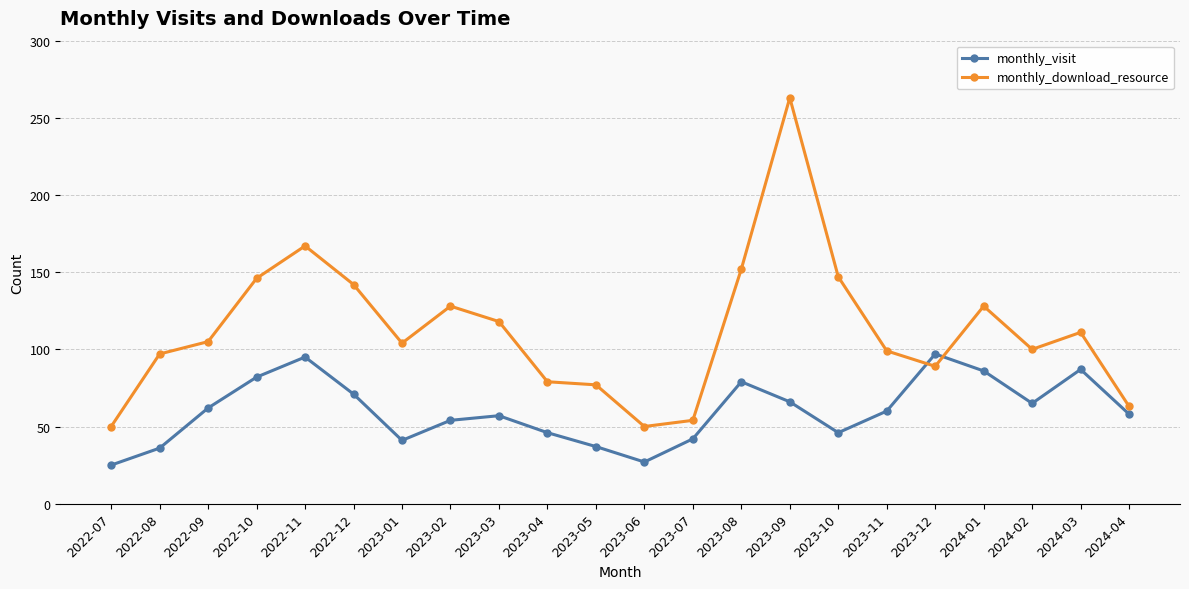

Which series has the widest spread of values?

monthly_download_resource